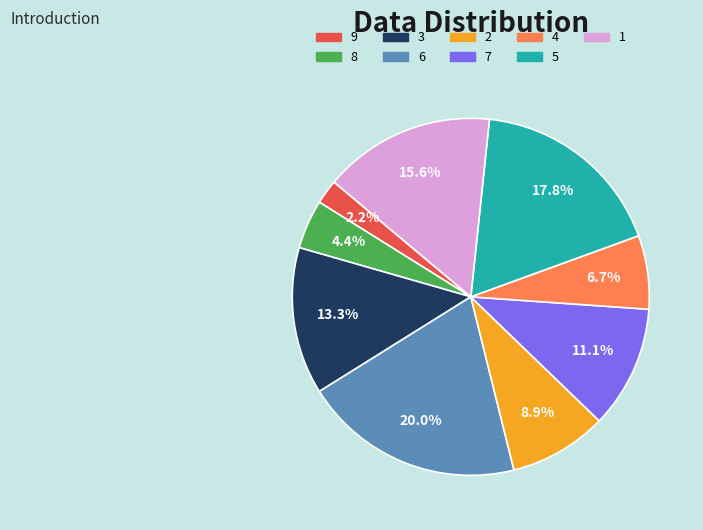

How many segments does this pie chart have?

9